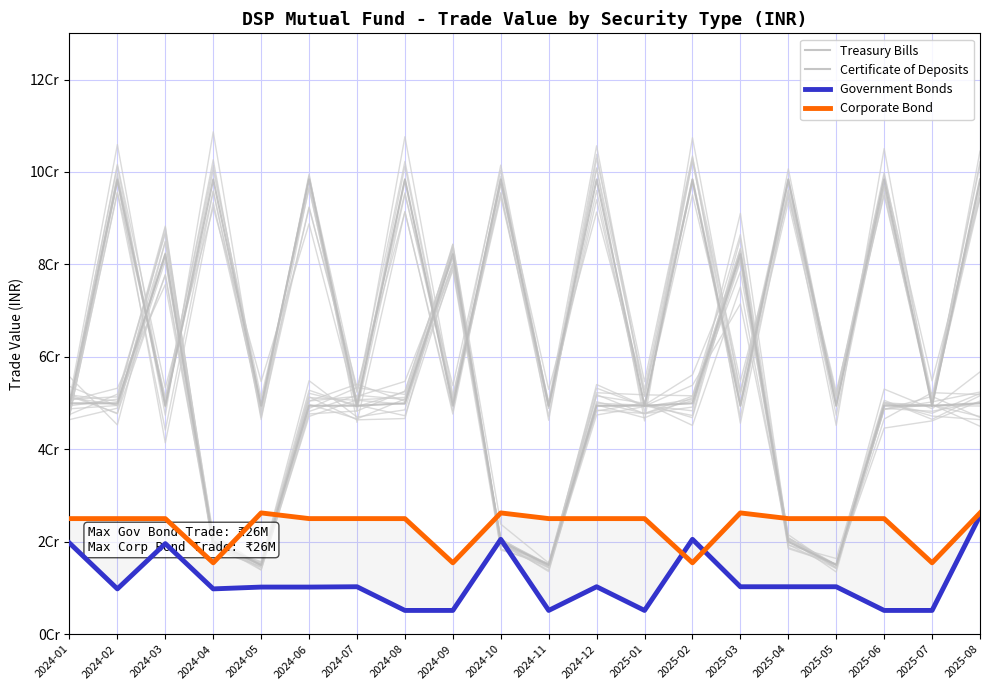

Is it true that Government Bonds equals 256430416.7 at 2025-08?

True